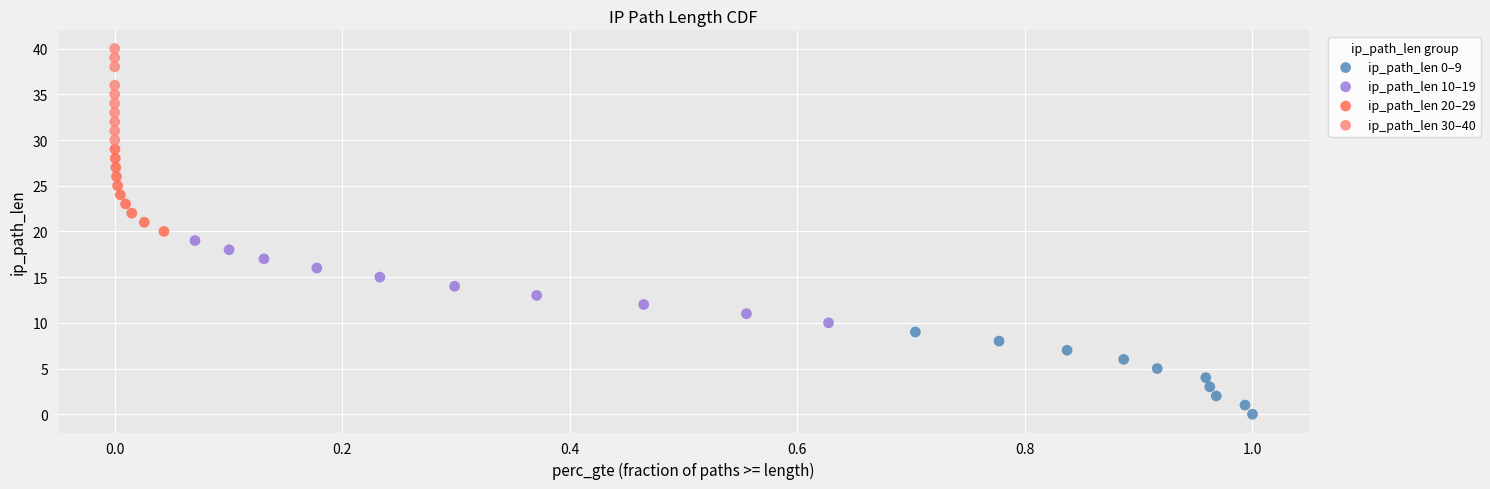

Which series has the largest Y range (max minus min)?

ip_path_len 30–40